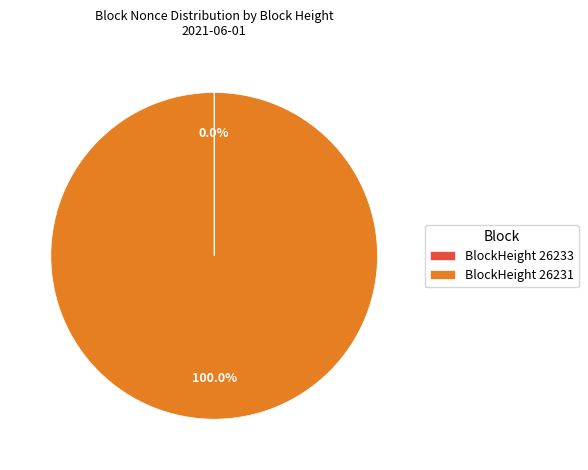

Is BlockHeight 26231 the majority of the pie?

Yes